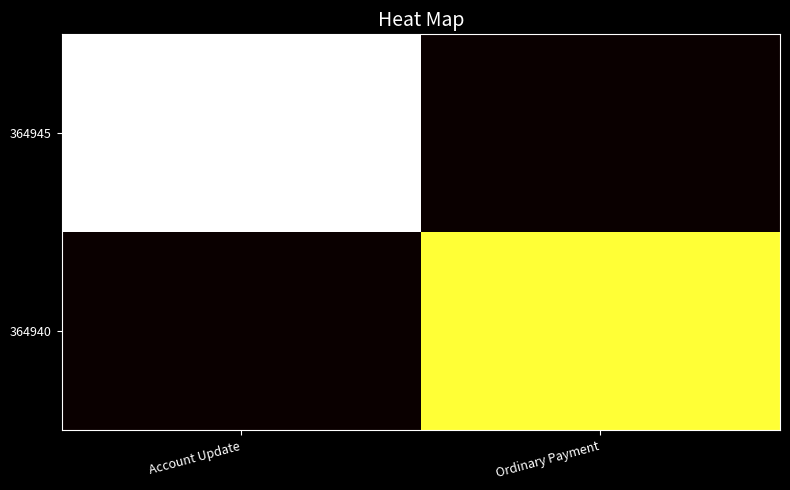

What is the total value across all series at Ordinary Payment?

14253269070844878848